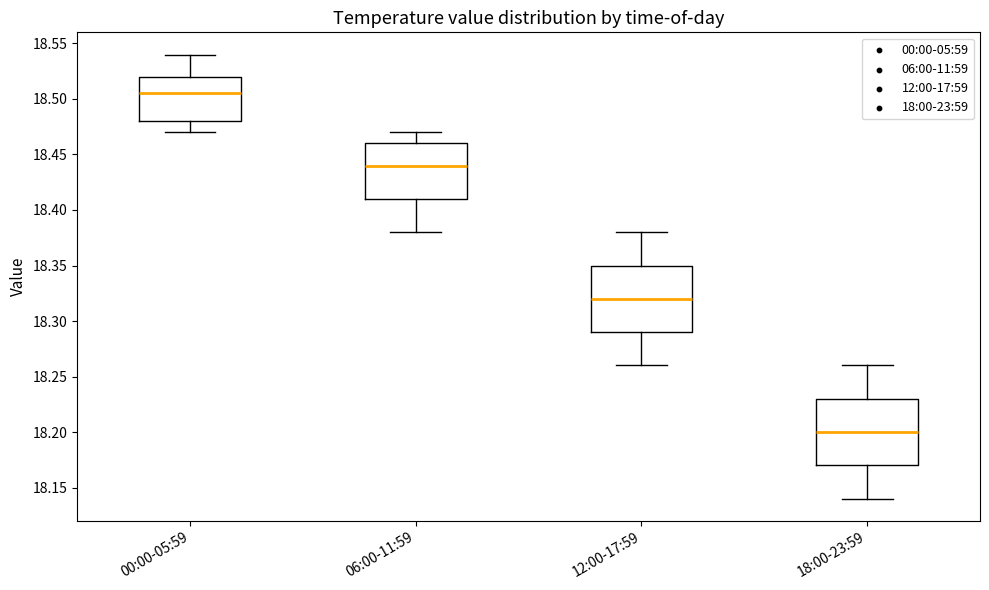

Where is the upper edge of the box for 12:00-17:59 on the y-axis? The values are not printed on the chart, so give them approximately, as read against the axis.

18.350